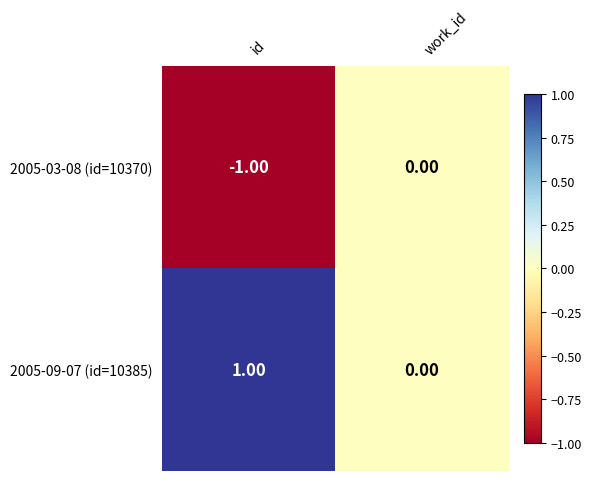

Which category has the lowest value across all series?

id